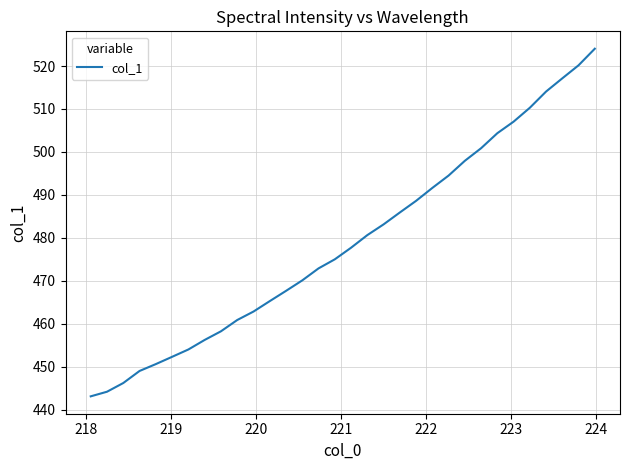

How many series are shown in this chart?

1